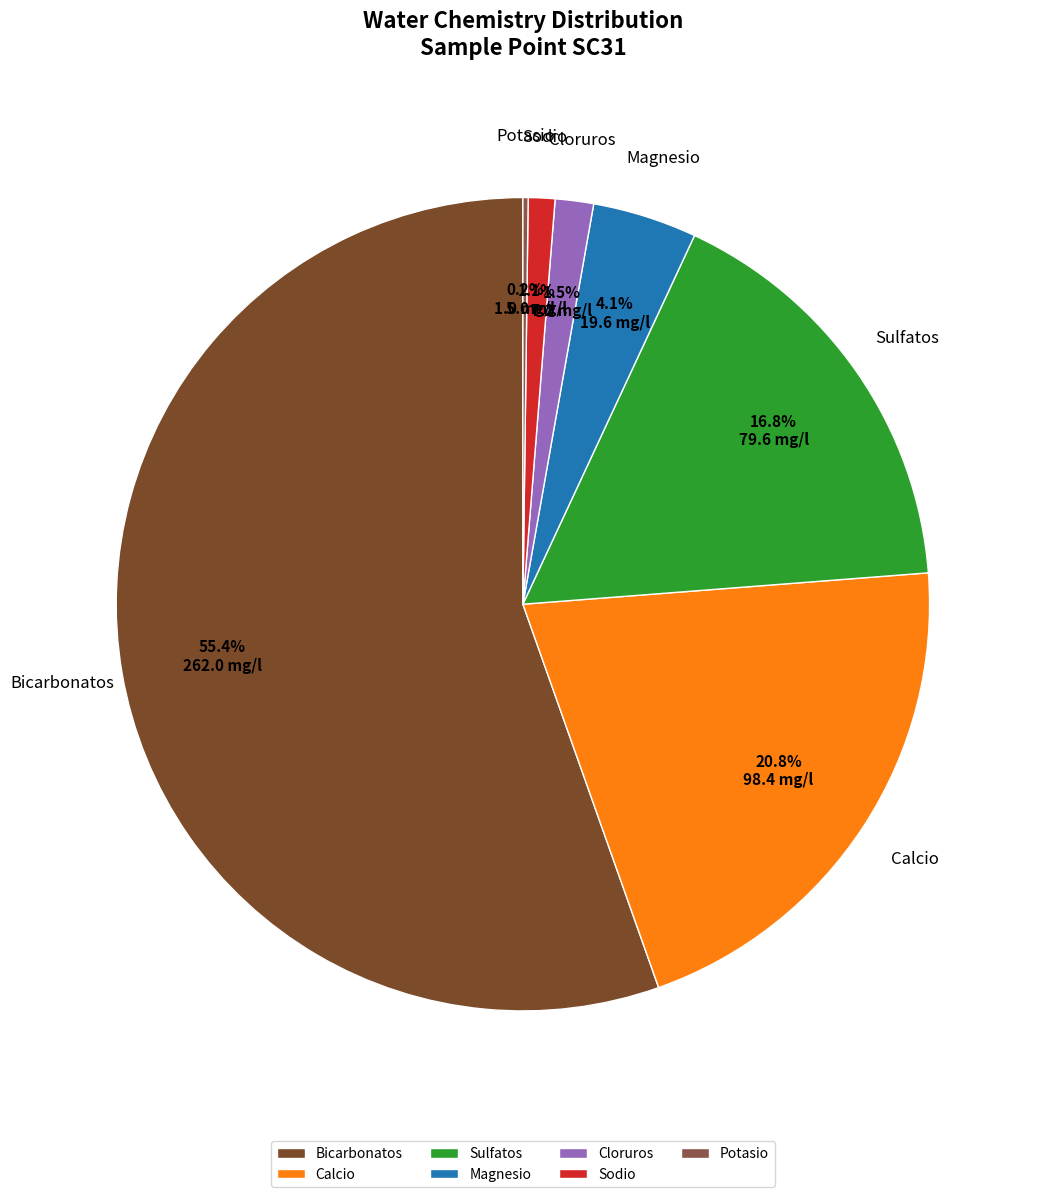

Is there a majority slice in this chart?

Yes